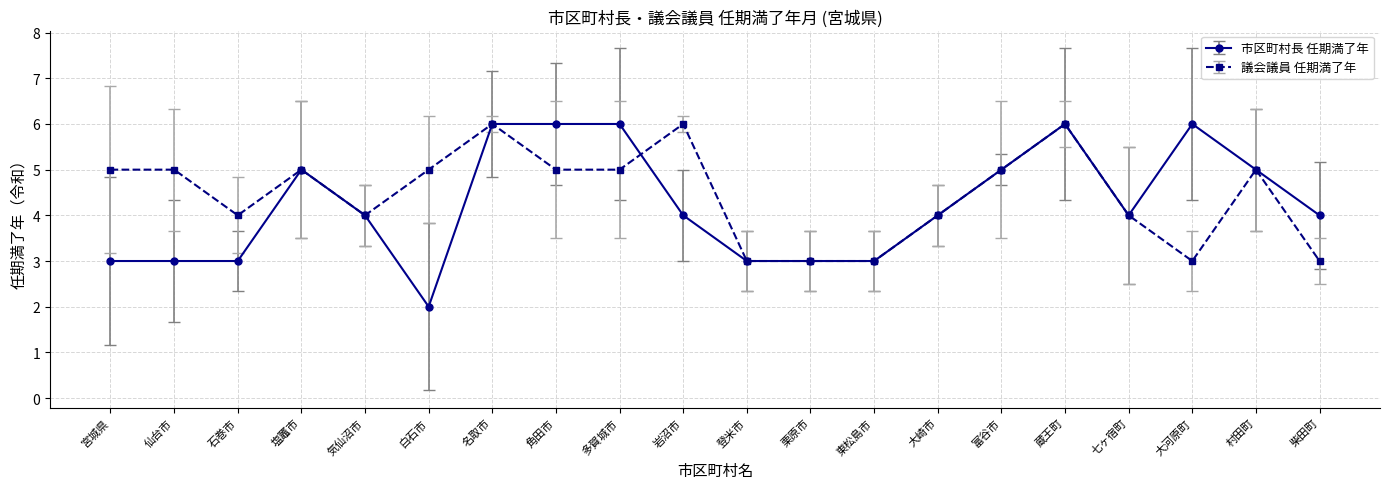

What is the label of the 8th point from the right?

東松島市